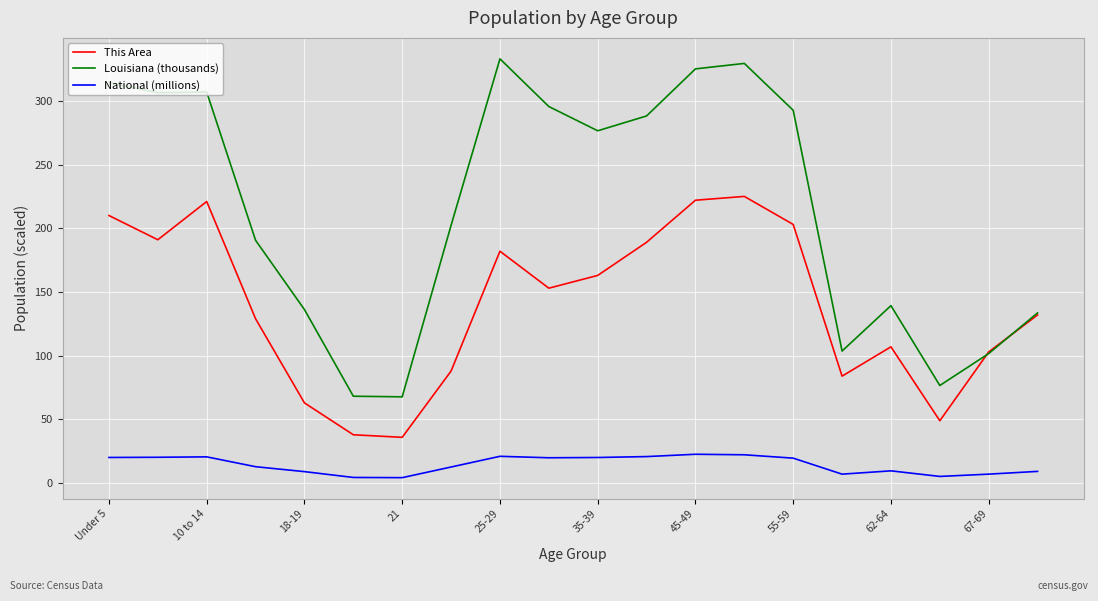

In Louisiana (thousands), how many points are lower than both neighbors (excluding endpoints)?

5